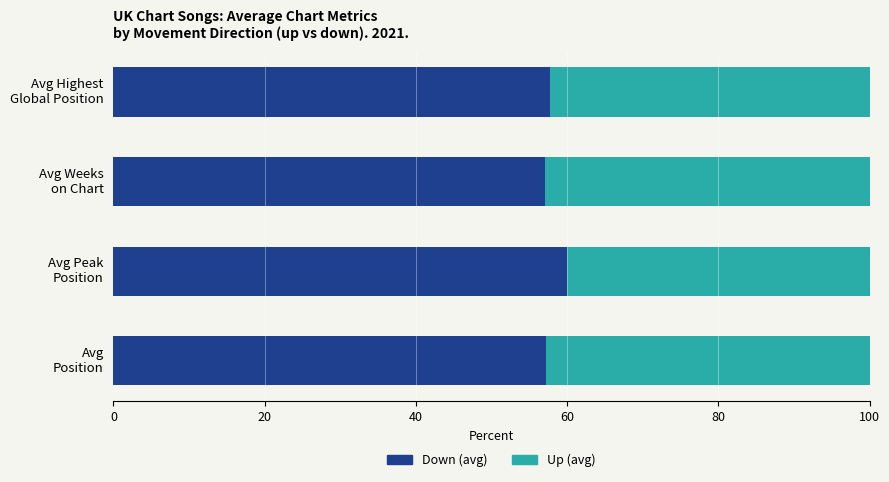

What is the lowest value of the Down (avg) series?

57.1